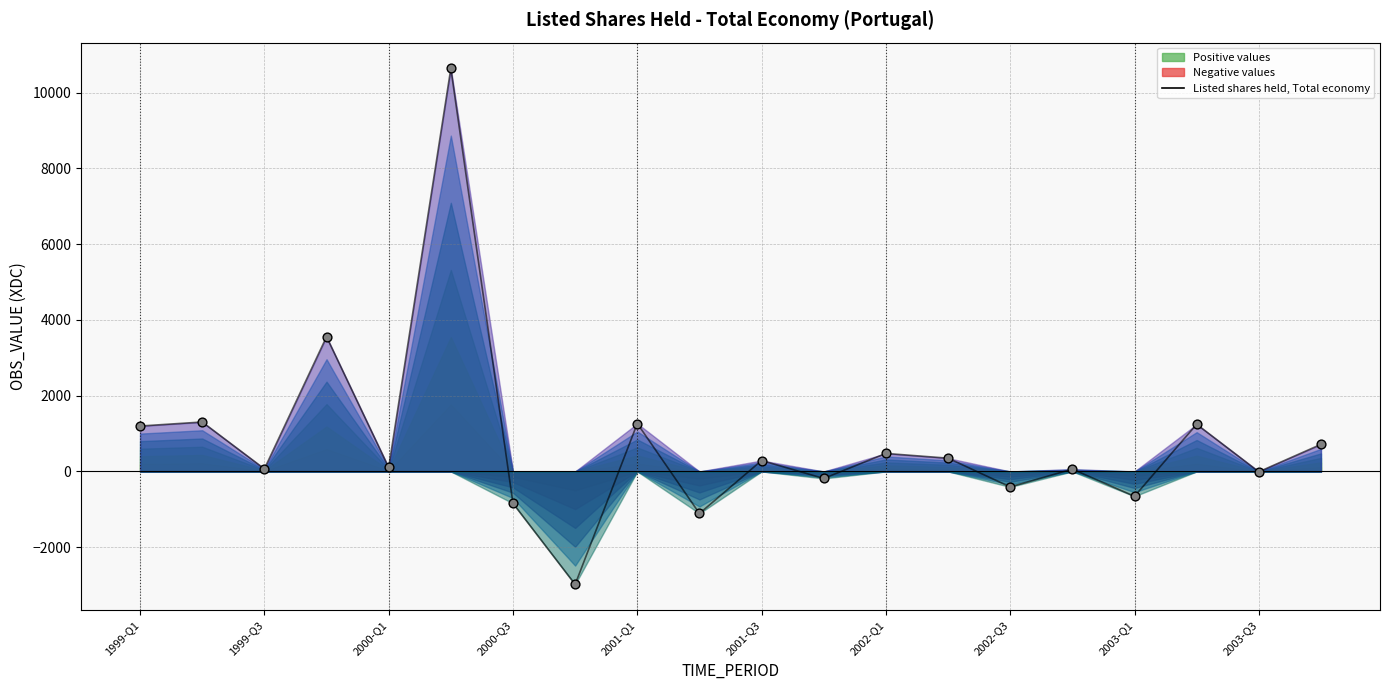

Which has a higher value, 2003-Q3 or 2001-Q1?

2001-Q1